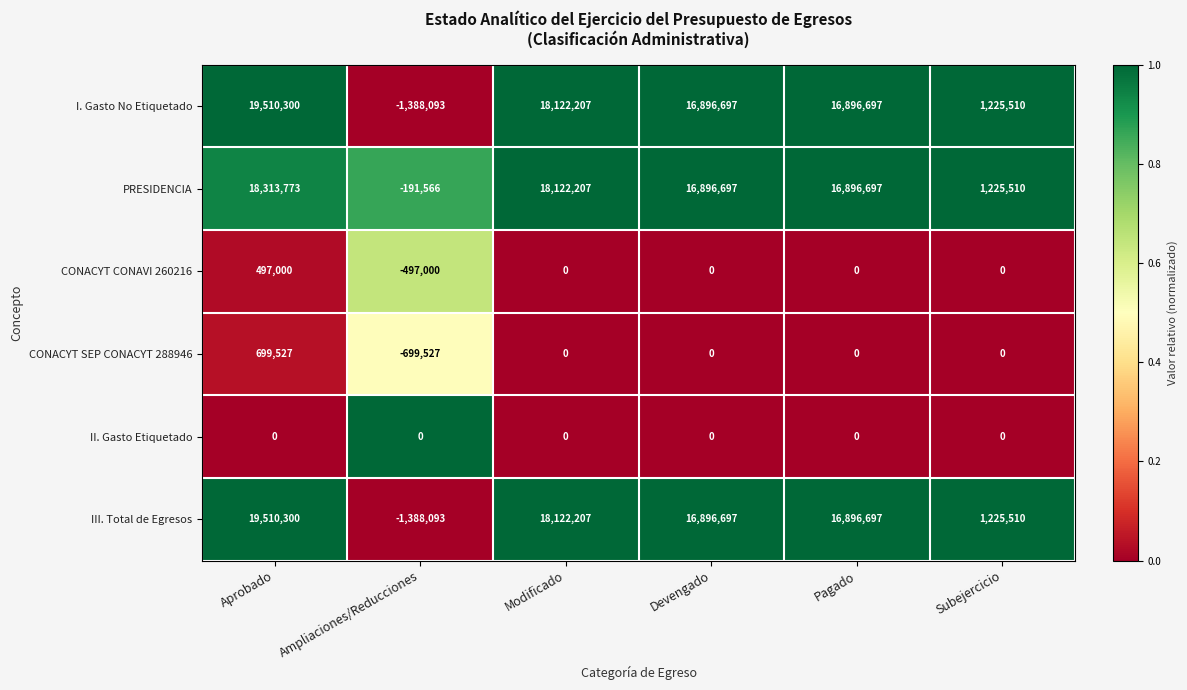

What is the total value across all series at Subejercicio?

3676530